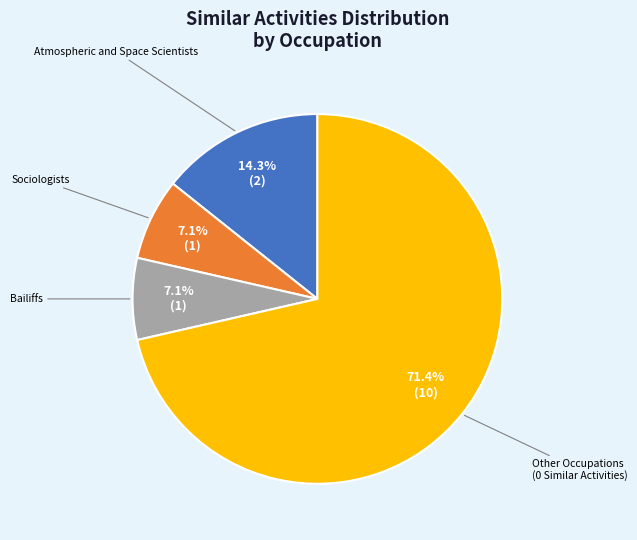

What portion of the pie excludes Atmospheric and Space Scientists?

85.7%